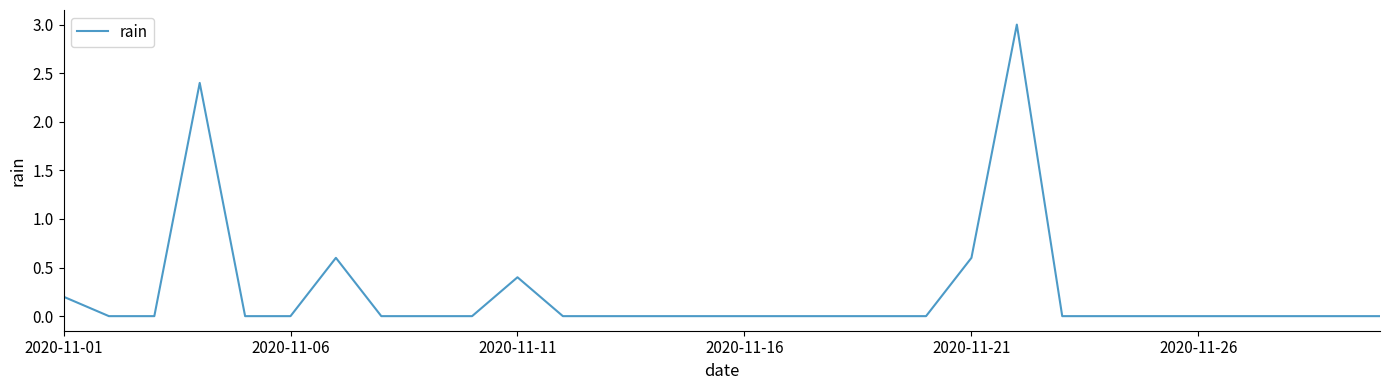

What is the difference between the maximum and minimum values?

3.0